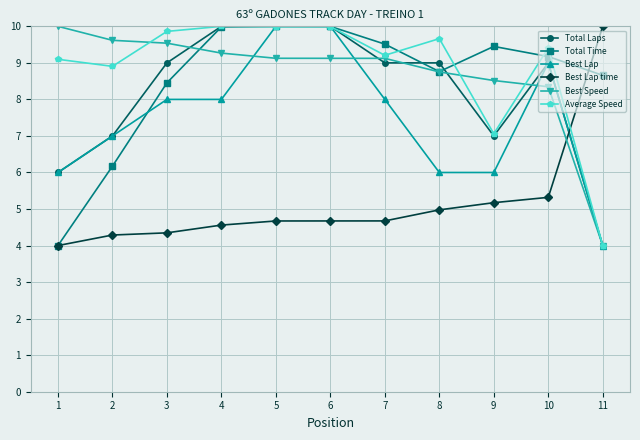

What is the average value of the Best Lap time series?

5.2